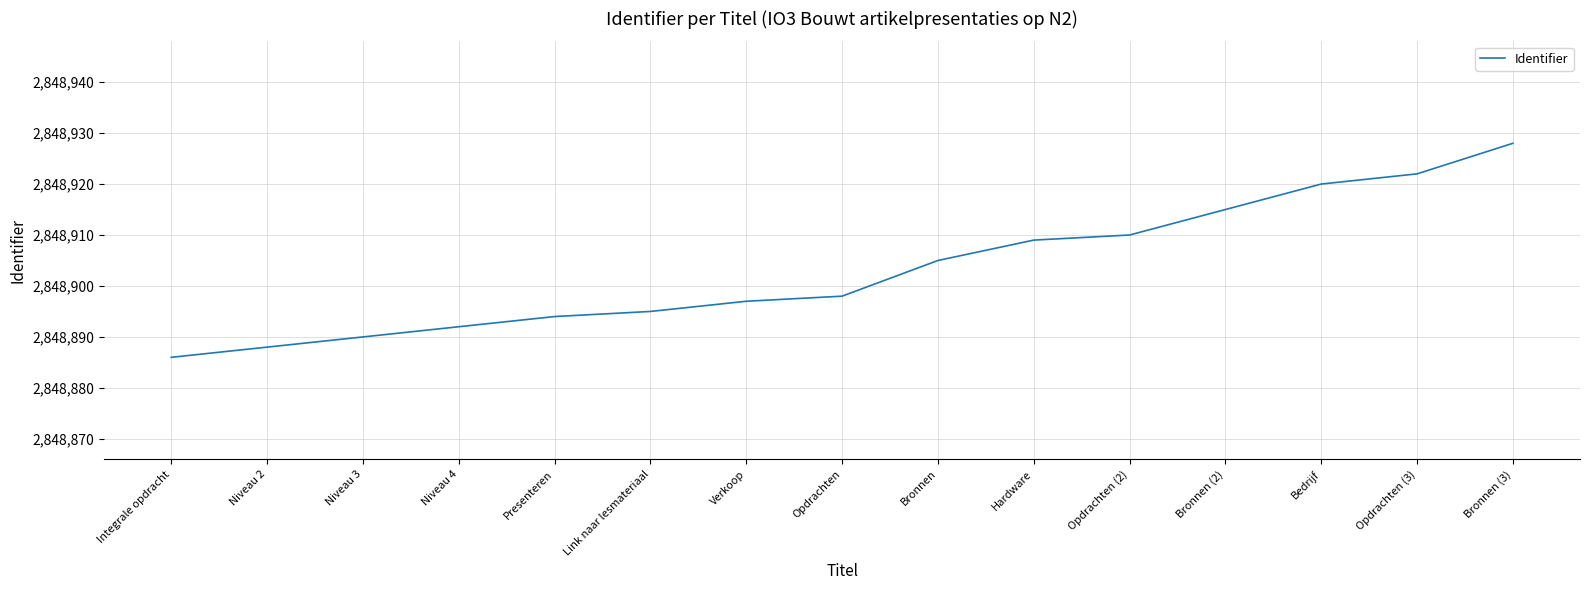

What position from the left is Opdrachten?

8